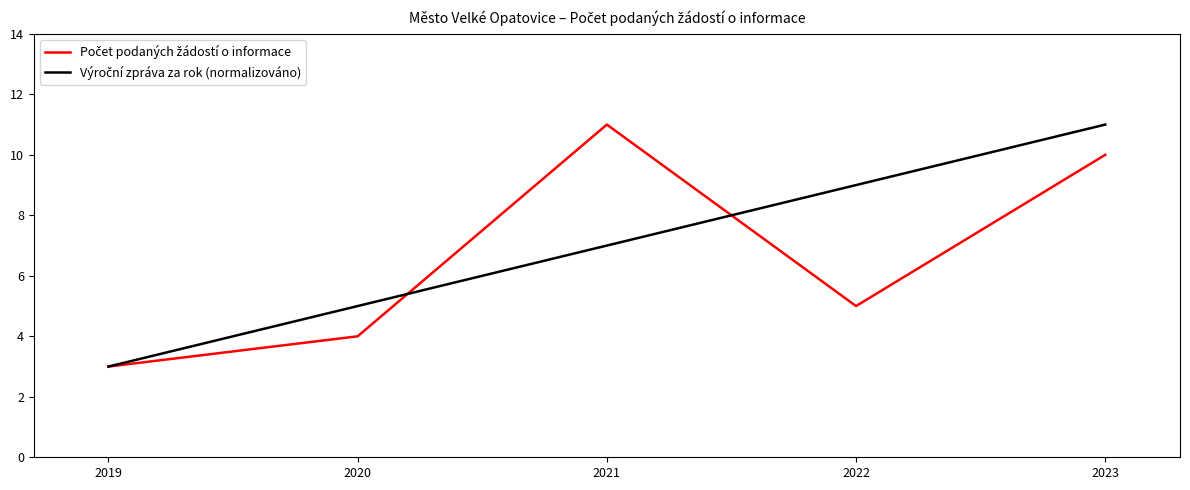

How many distinct data groups are displayed?

2